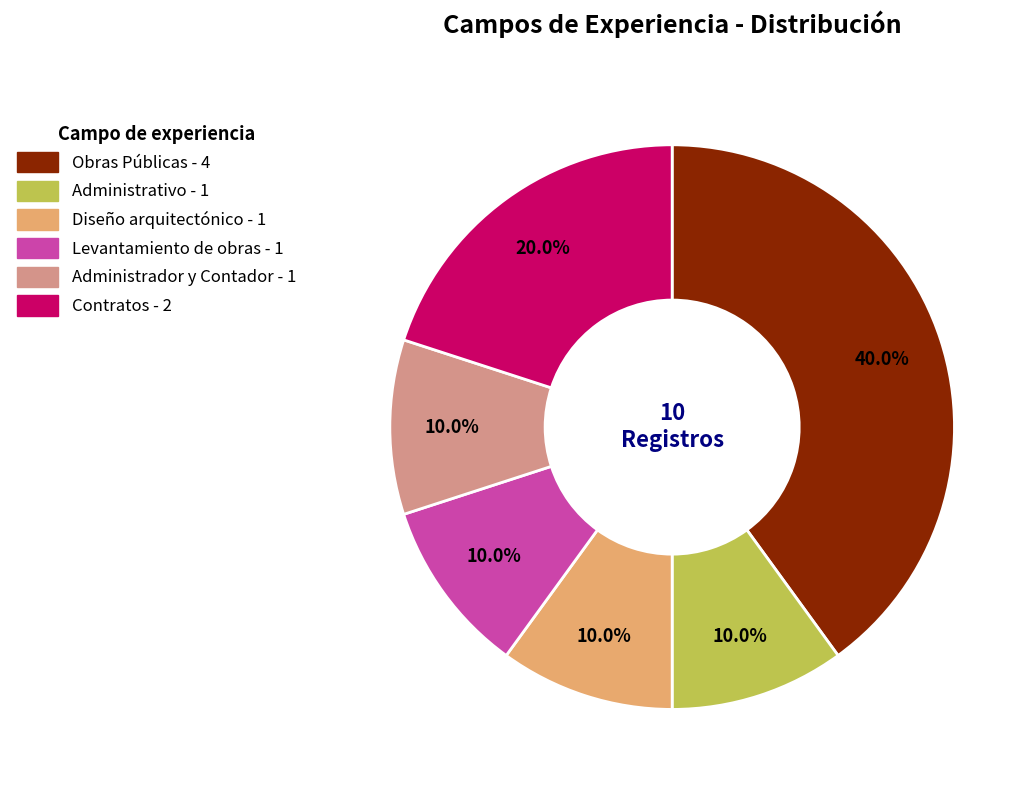

What percentage do Contratos and Levantamiento de obras together represent?

30.0%